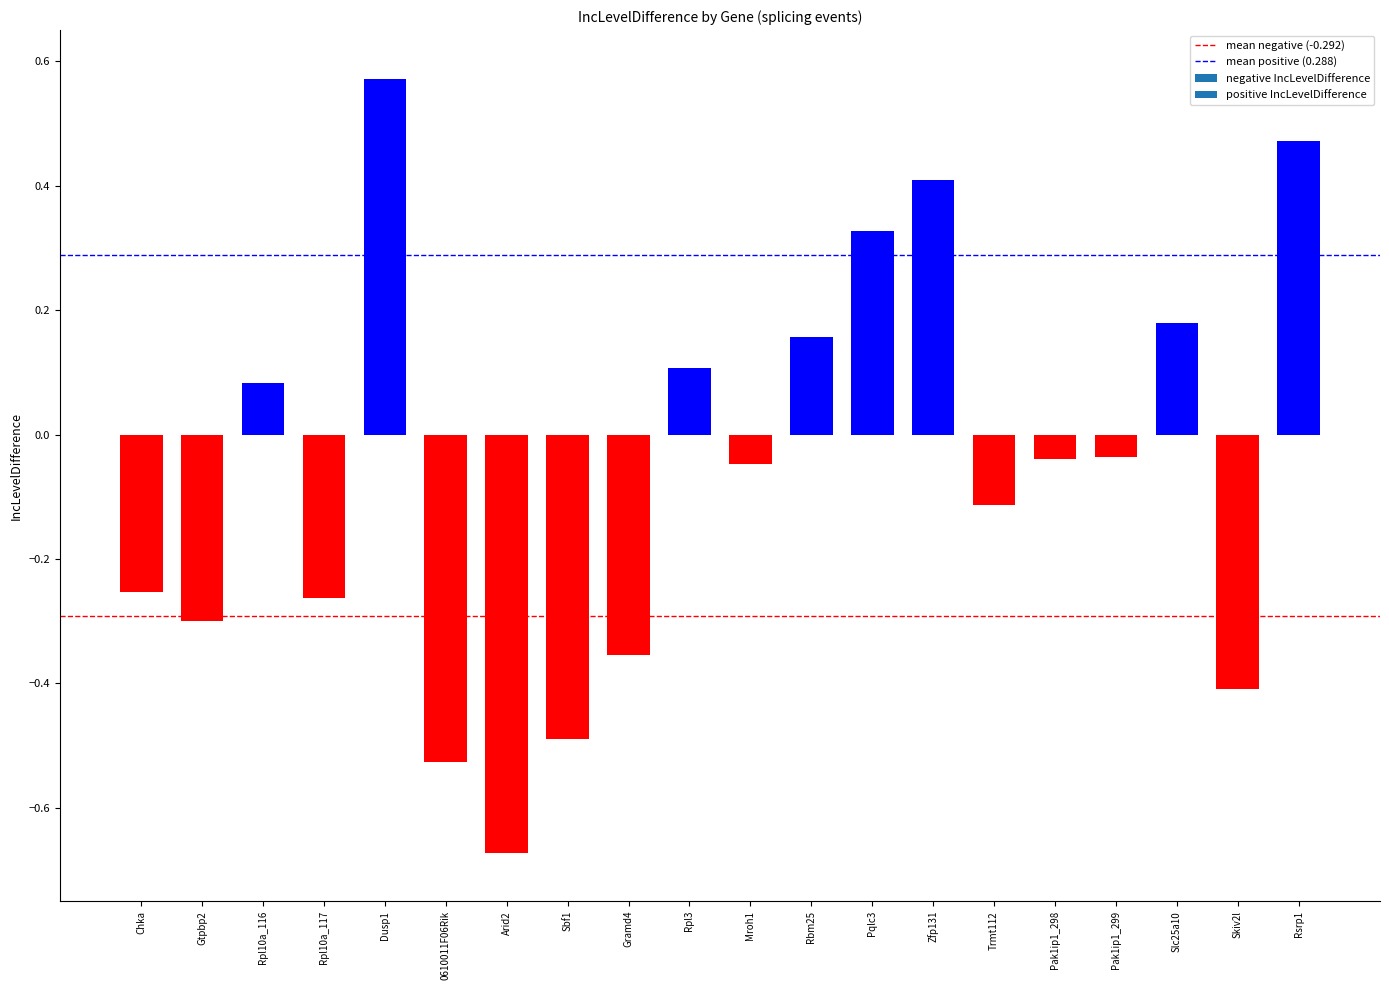

Which has a higher value, Pak1ip1_299 or 0610011F06Rik?

Pak1ip1_299